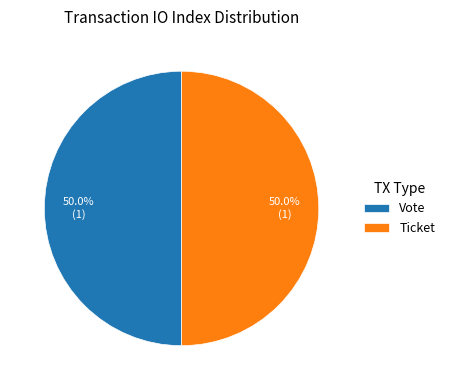

What is the ratio of the value at Vote to the value at Ticket?

1.0